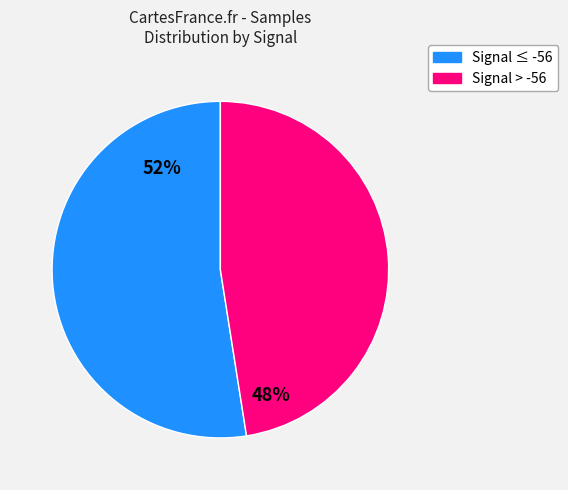

What is the largest slice in the pie chart?

Signal ≤ -56